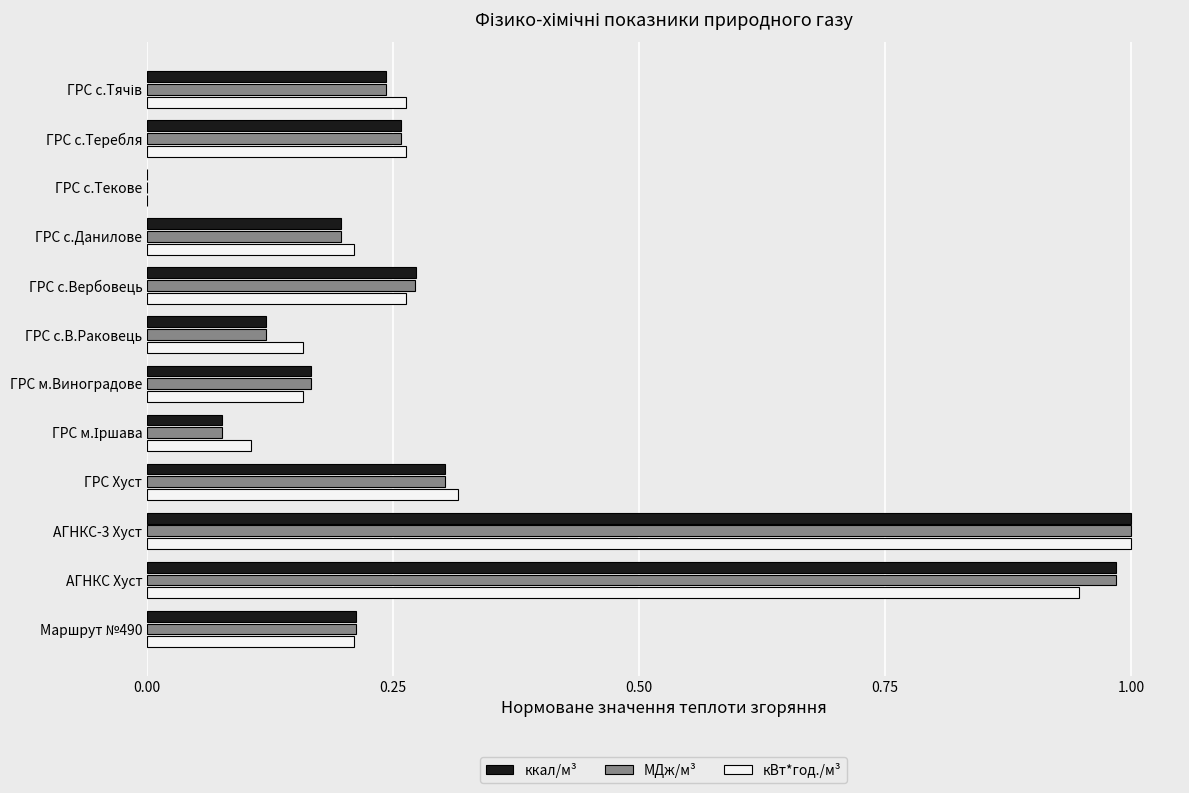

True or false: МДж/м³ has a value of 0.2 at ГРС м.Виноградове.

True